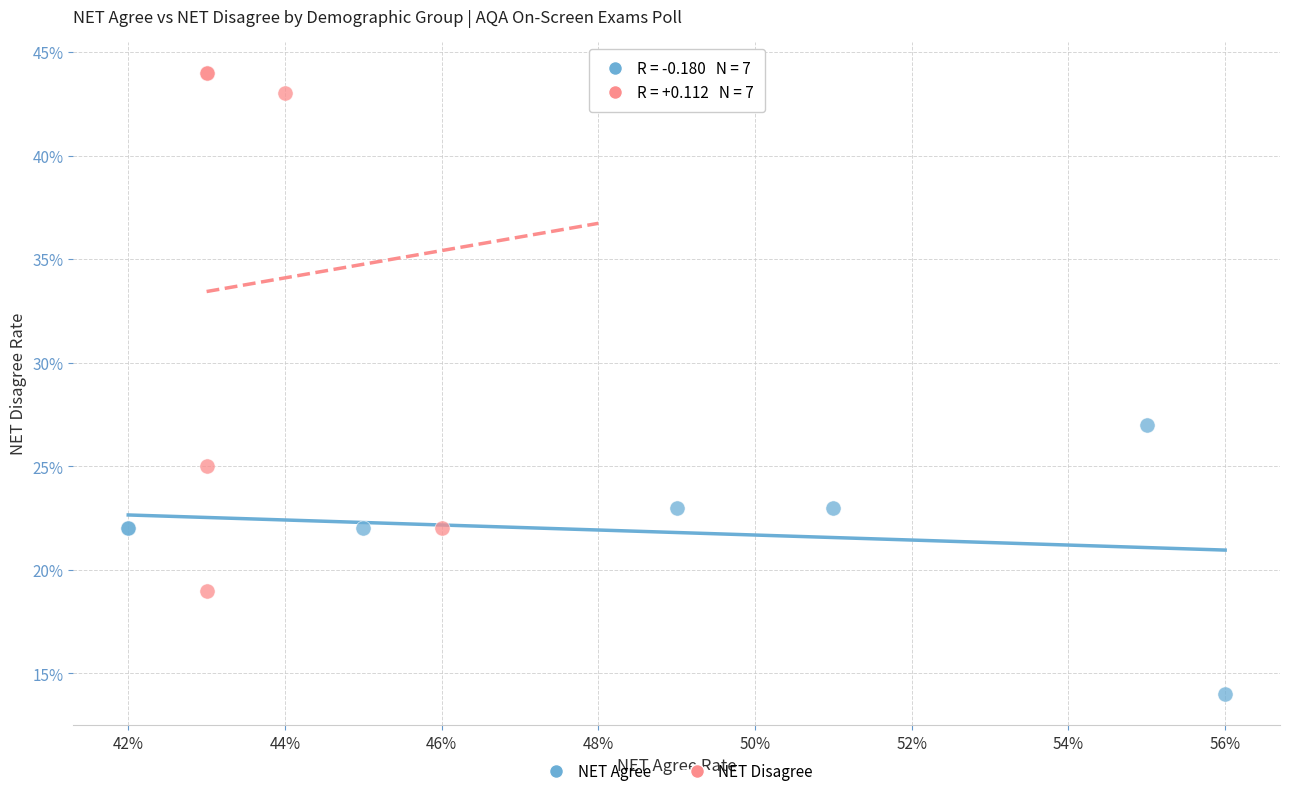

Which series contains the highest Y value?

NET Disagree